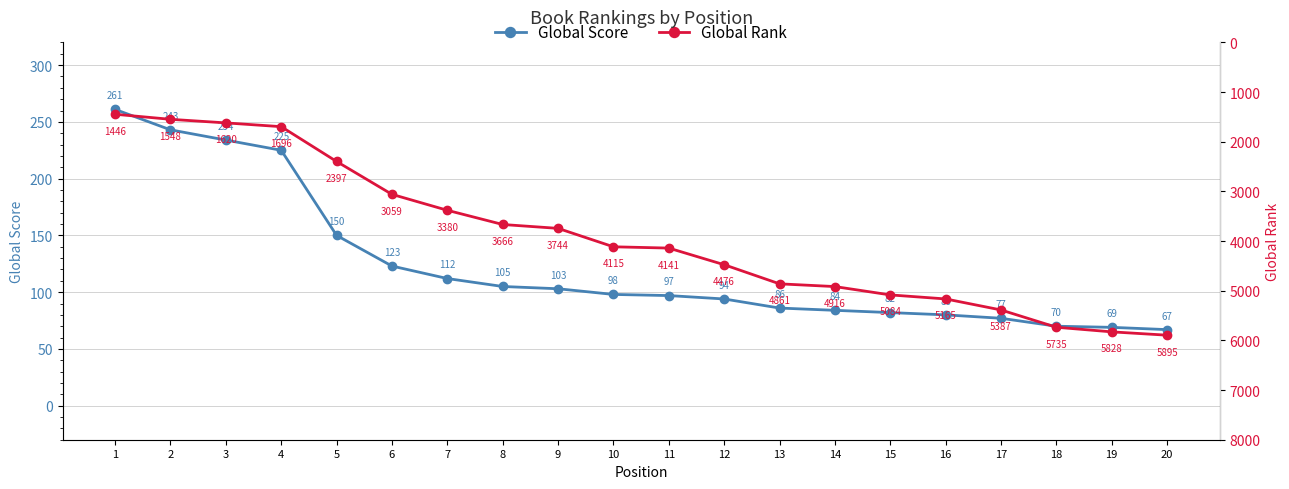

At which label is Global Score closest to 164?

5